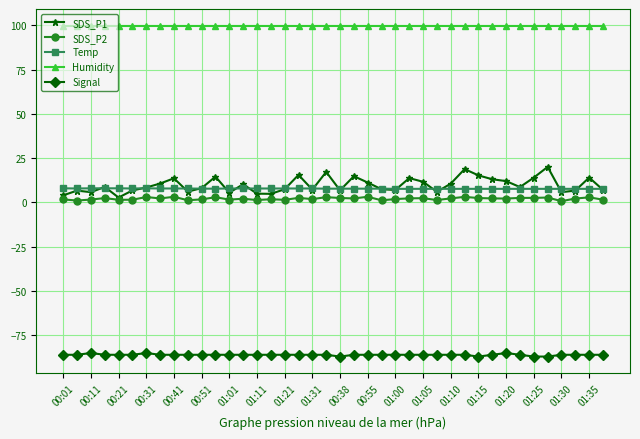

True or false: SDS_P2 and Signal intersect in this chart.

False